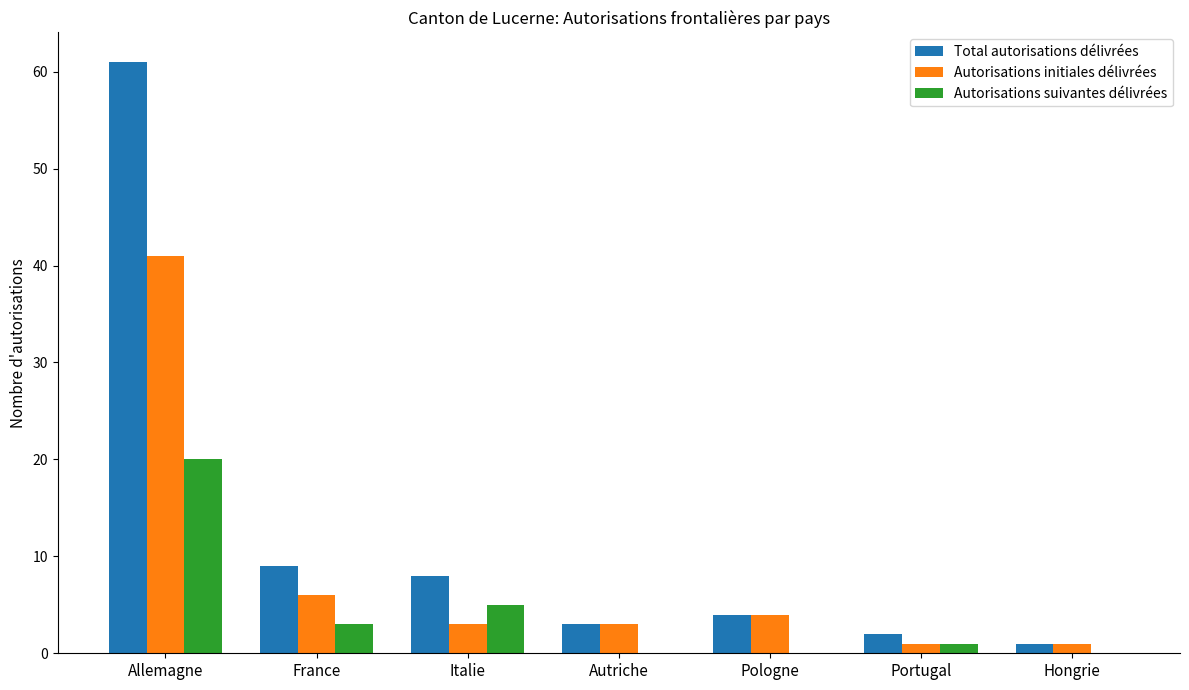

Where is Autorisations suivantes délivrées nearest to the value 10?

Italie